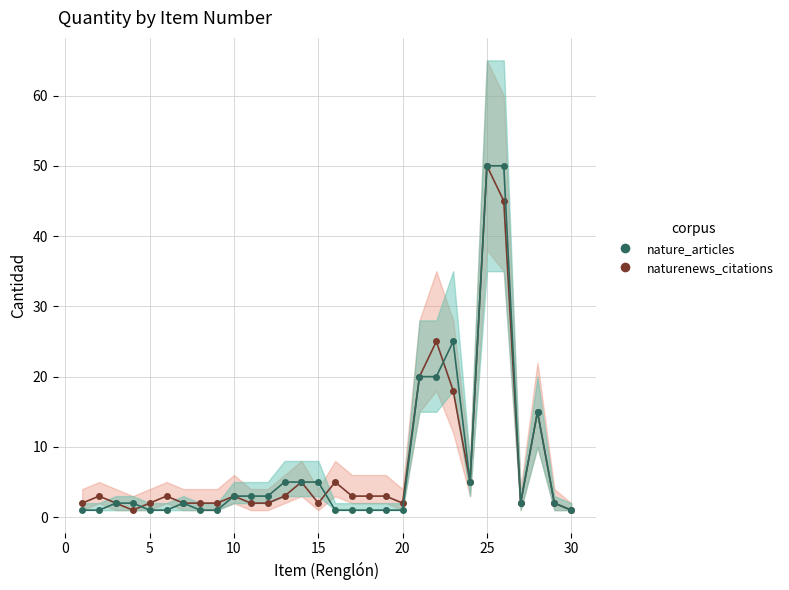

True or false: naturenews_citations_line and nature_articles_line cross at least once.

True